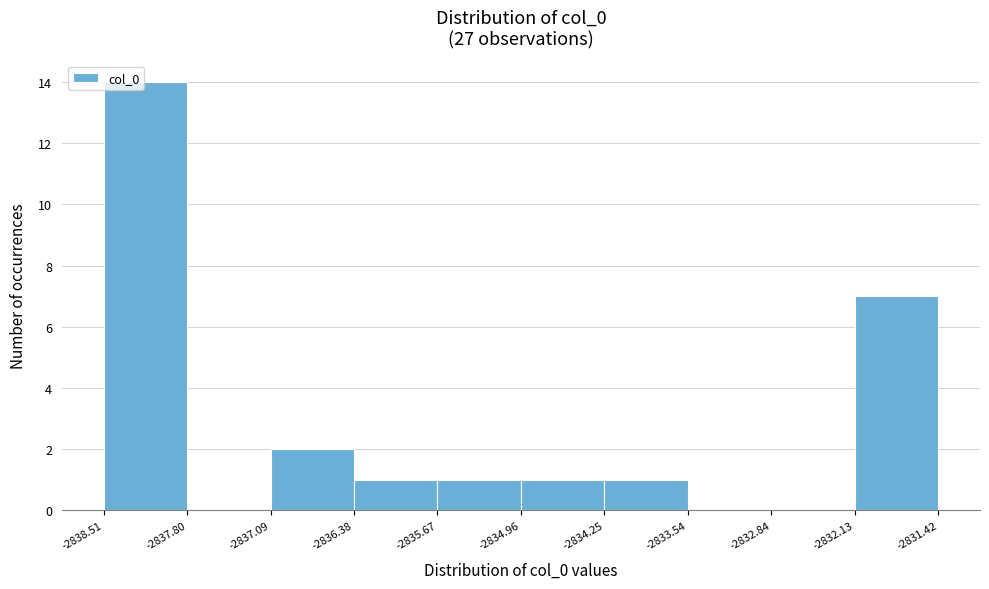

Over which range of the x-axis is the bar tallest?

-2838.51 to -2837.80